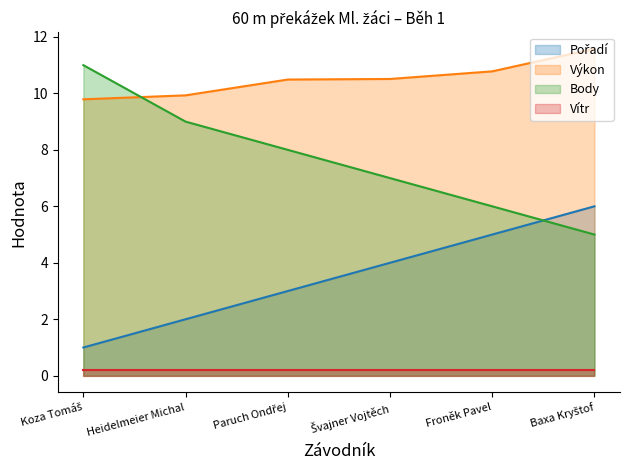

Is the value of Výkon (line) at Koza Tomáš greater than the value of Body (line) at Froněk Pavel?

Yes